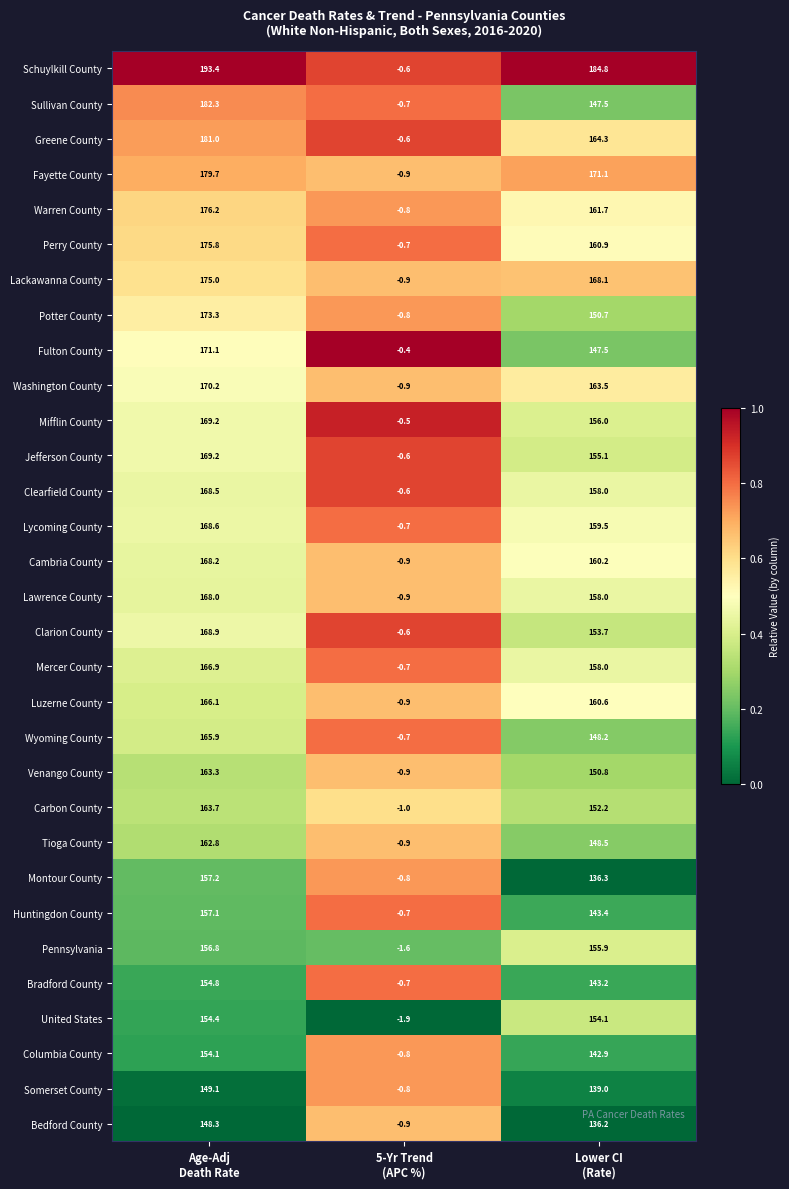

What is the difference between the maximum and minimum values in the Clarion County series?

169.5